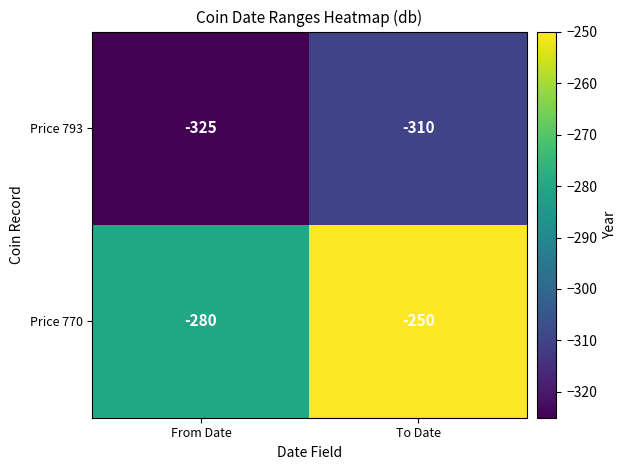

At From Date, list the series in order from largest to smallest.

Price 770, Price 793